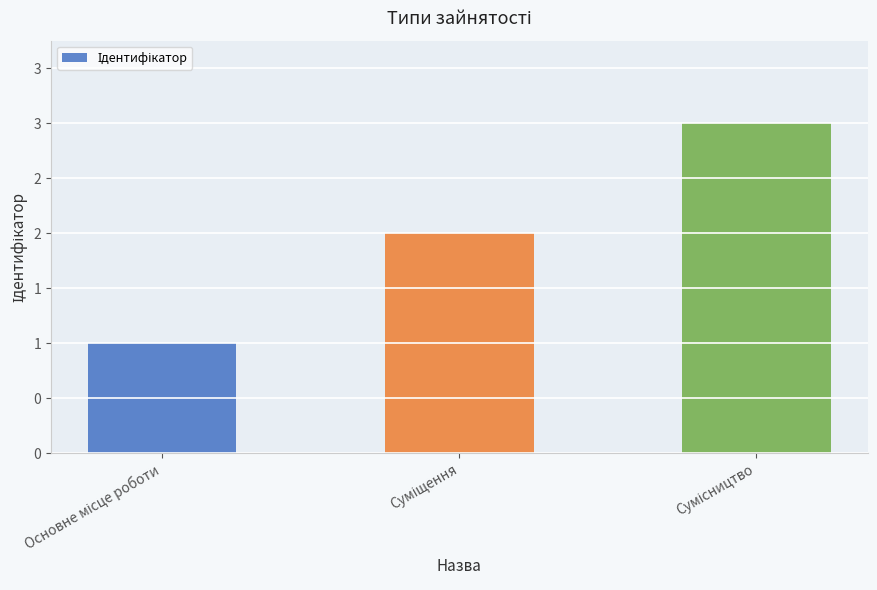

Are the bars grouped side by side (vs. stacked)?

No